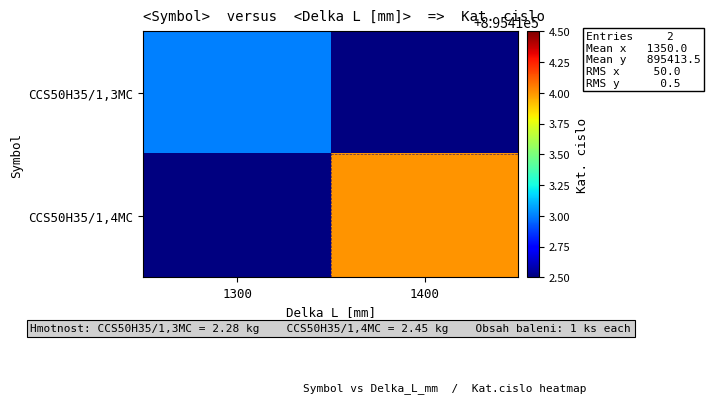

What is the maximum value shown in the chart?

895414.0